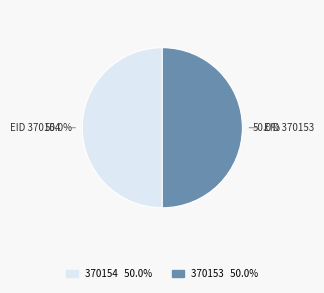

Combined, do 370153 and 370154 account for over 50%?

Yes